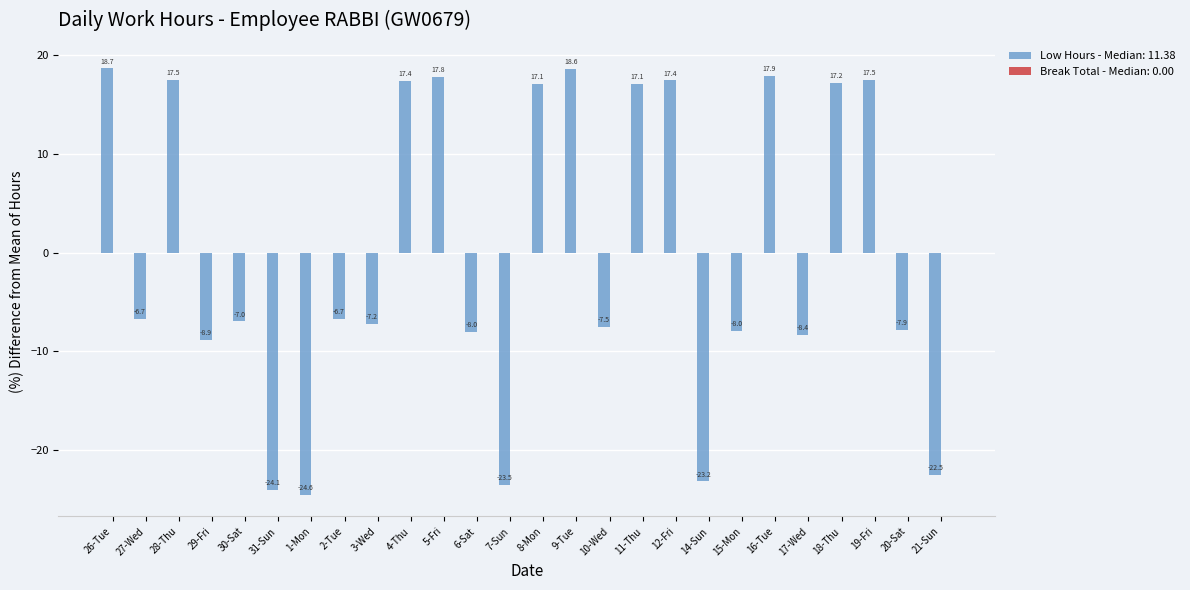

How many bars are there in total?

26